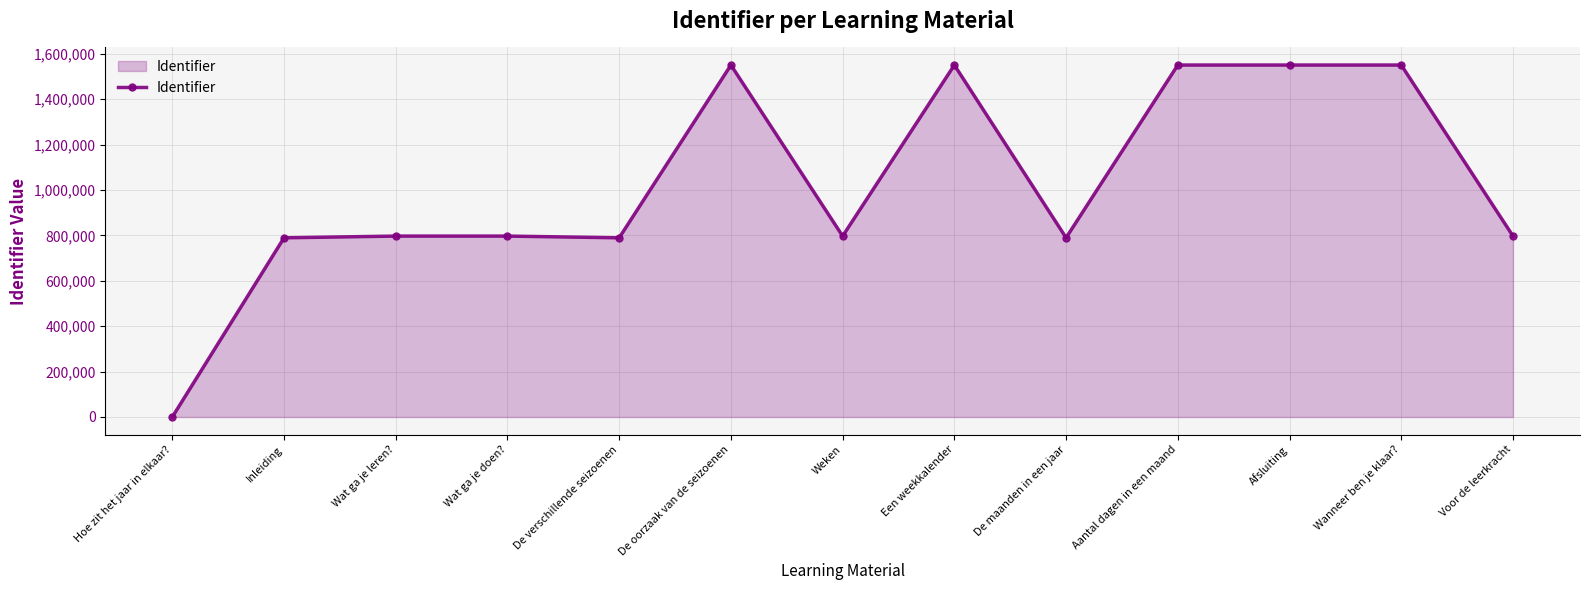

What is the difference between the maximum and second lowest values?

761216